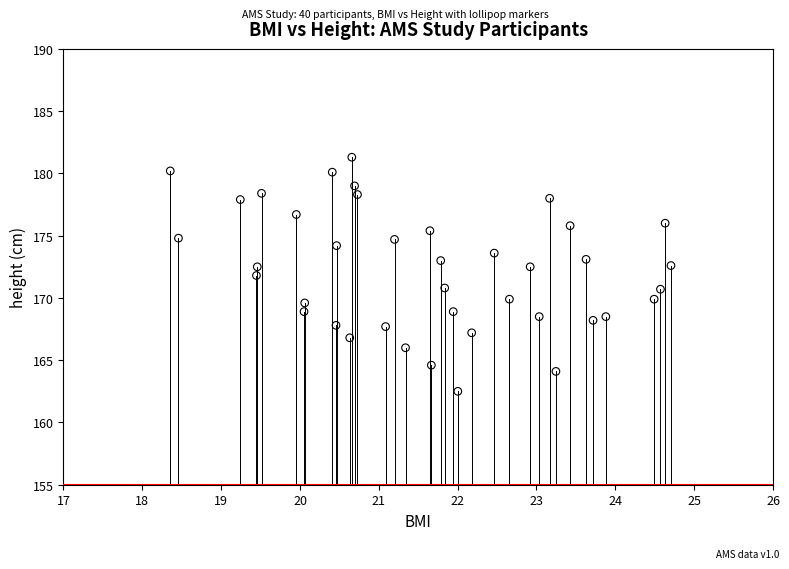

What is the range of Y values (max minus min)?

18.8